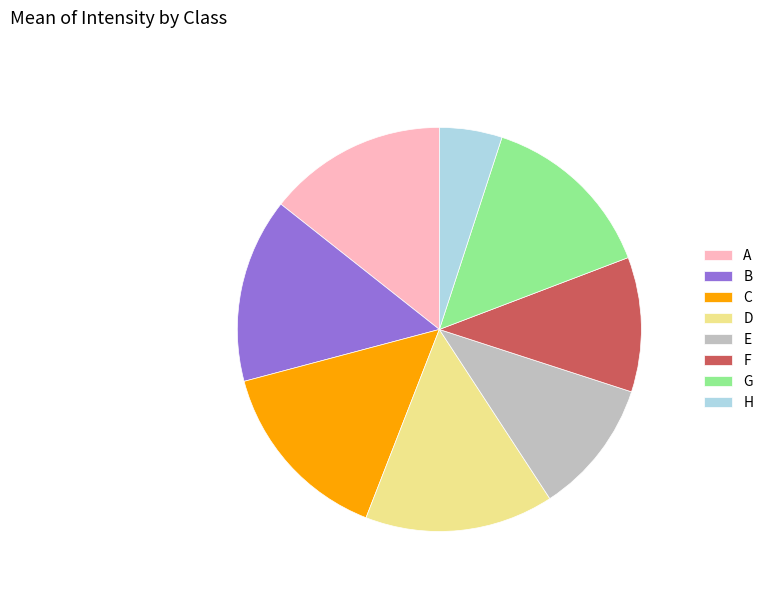

Which slice is the smallest?

H